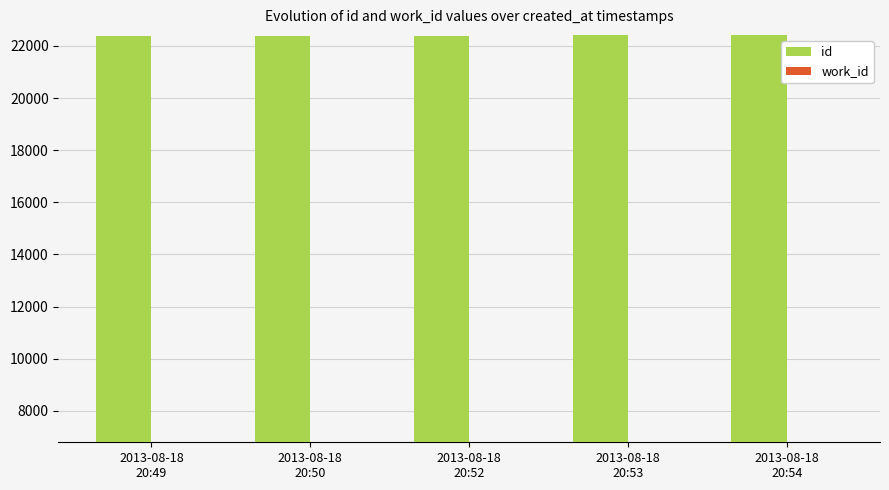

What is the maximum value shown in the chart?

22398